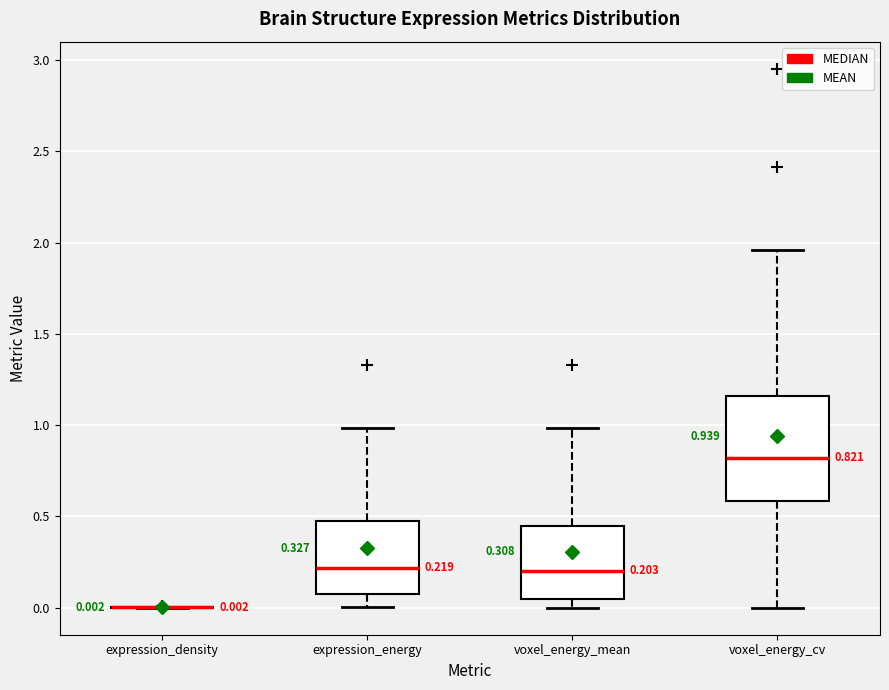

Which box is the tallest, from its lower edge to its upper edge?

voxel_energy_cv